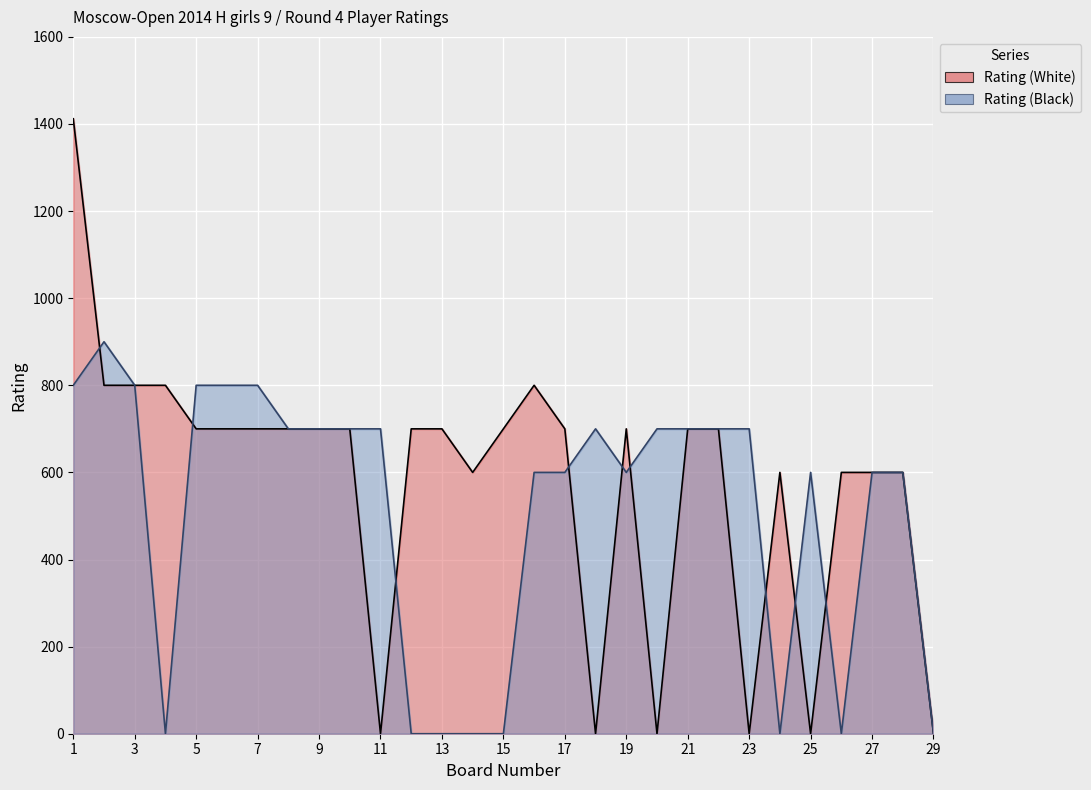

What is the sum of all Rating (White) values?

16712